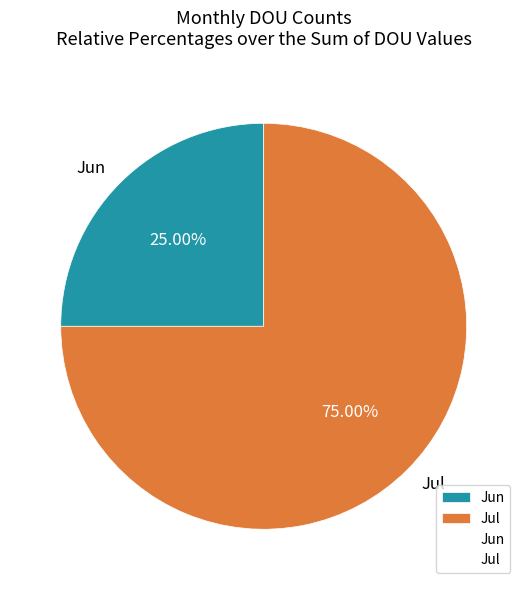

To the nearest percent, what is the difference between the Jul and Jun slice percentages?

50%